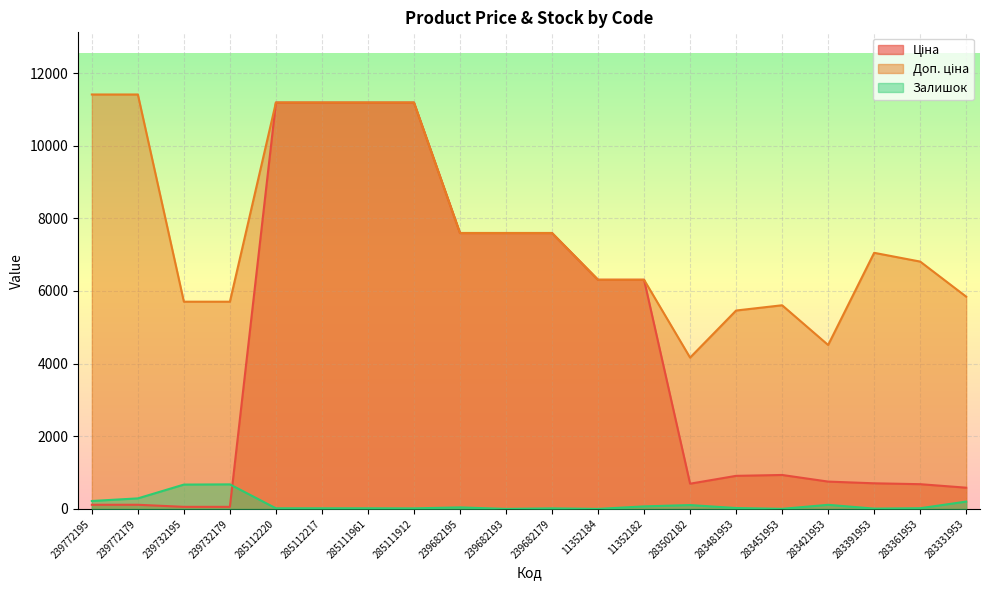

What is the label of the 10th point from the left?

239682193